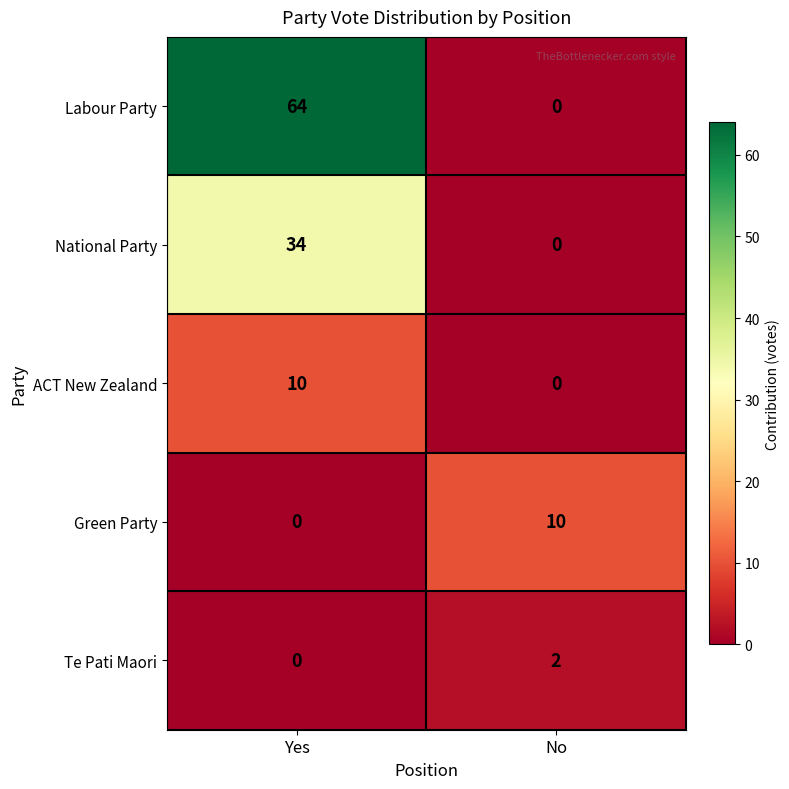

What is the average value of the Labour Party series?

32